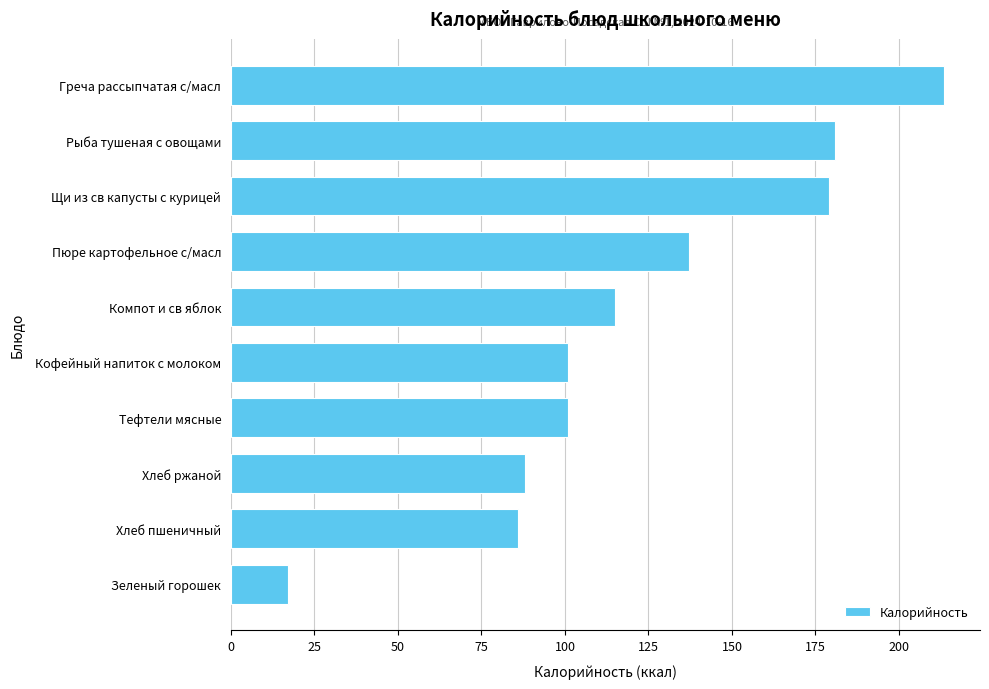

What is the difference between the maximum and minimum values?

196.6